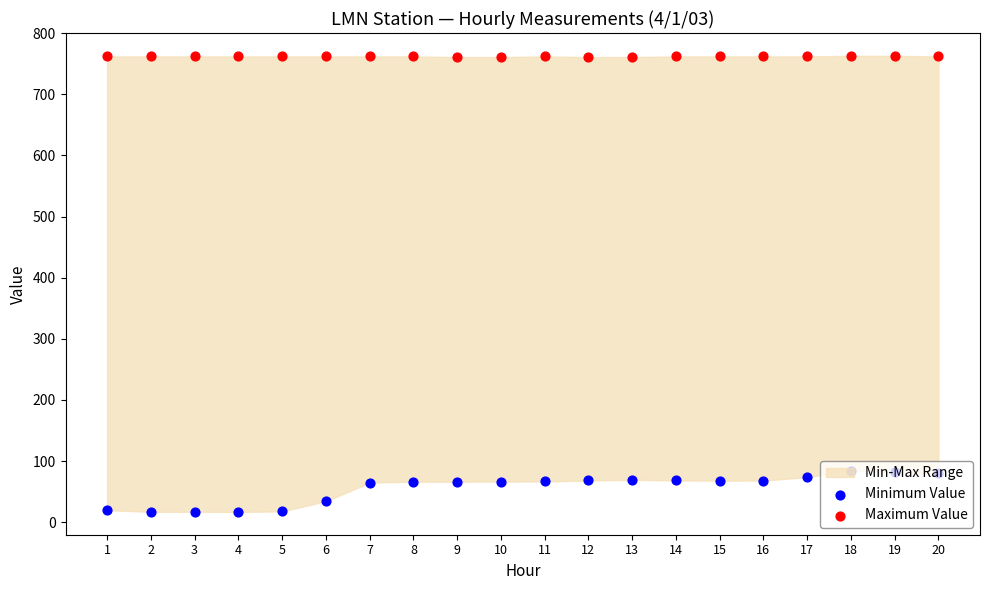

At how many categories does at least one series exceed 578?

20